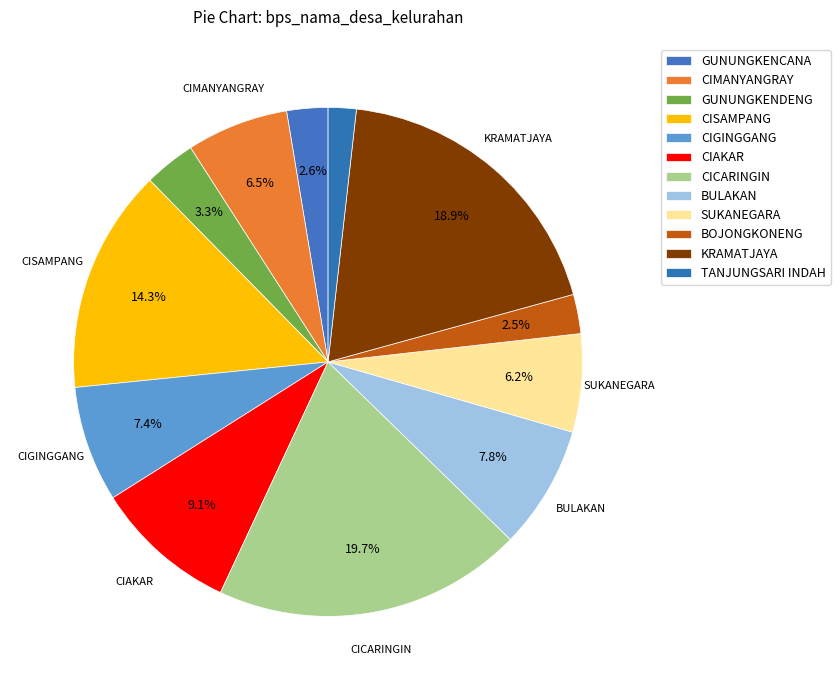

What is the ratio of the value at CIAKAR to the value at CIGINGGANG?

1.2